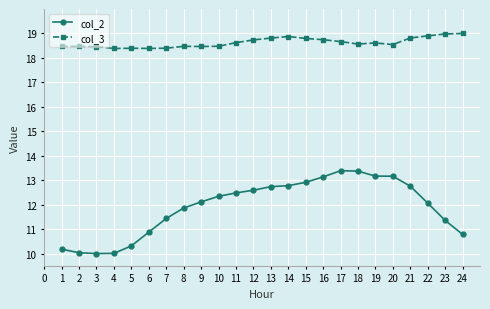

Is the value of col_2 at 14 greater than the value of col_3 at 24?

No